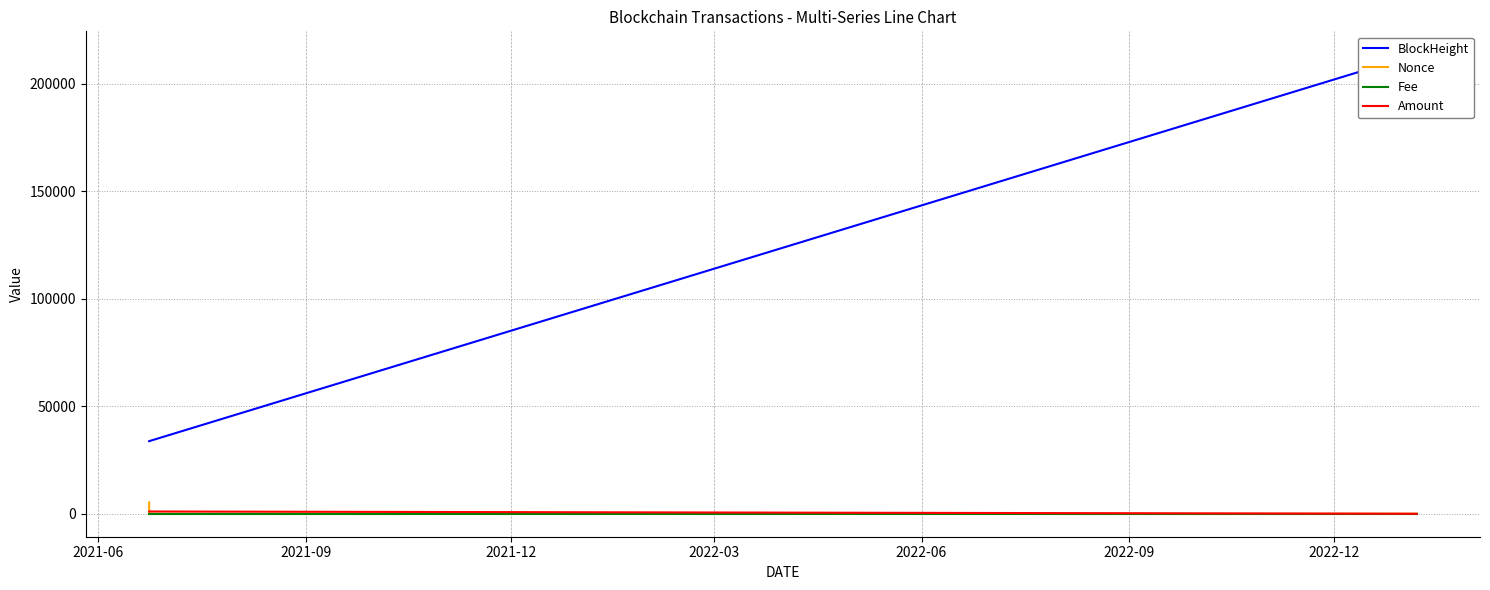

Between 2021-06 and 2021-12, which series saw the biggest shift?

BlockHeight